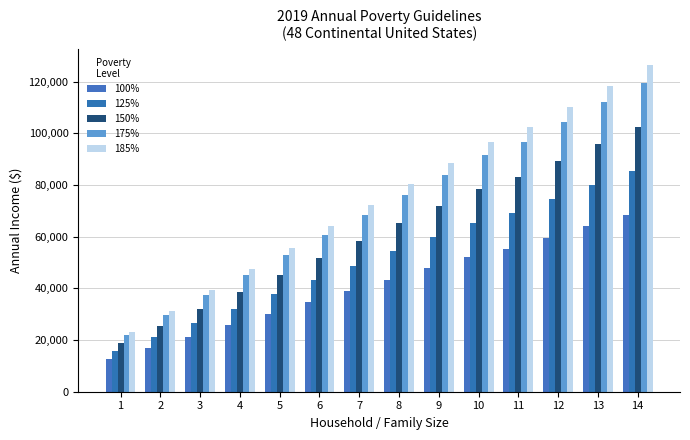

Where does the 175% series first go above 76002?

8